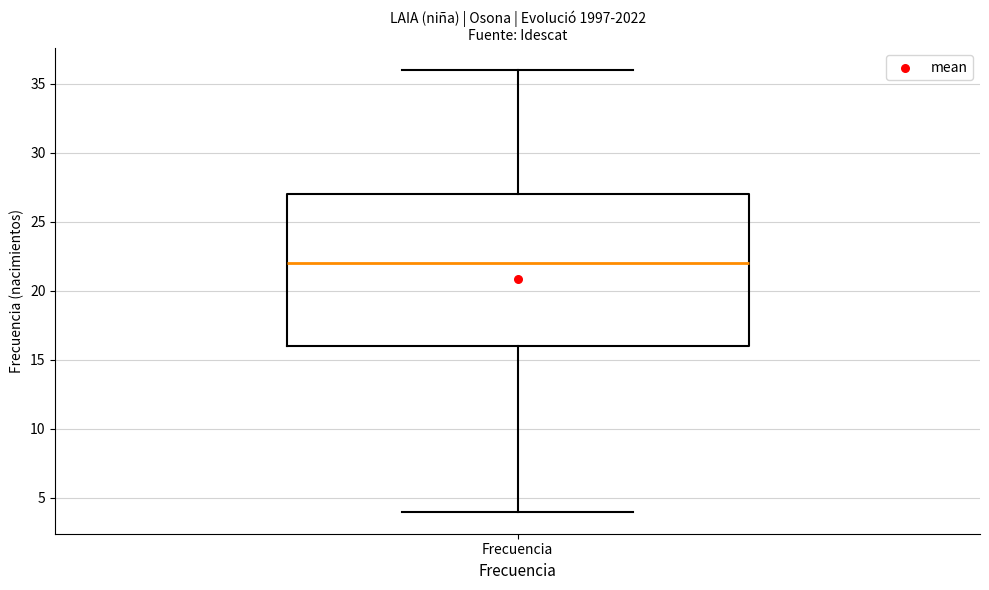

Transcribe this box plot: give where the median line is, the range the box spans, and where the two whiskers end, as read against the y-axis. The values are not printed on the chart, so give them approximately, as read against the axis.

median 22, box 16 to 27, whiskers 4 to 36